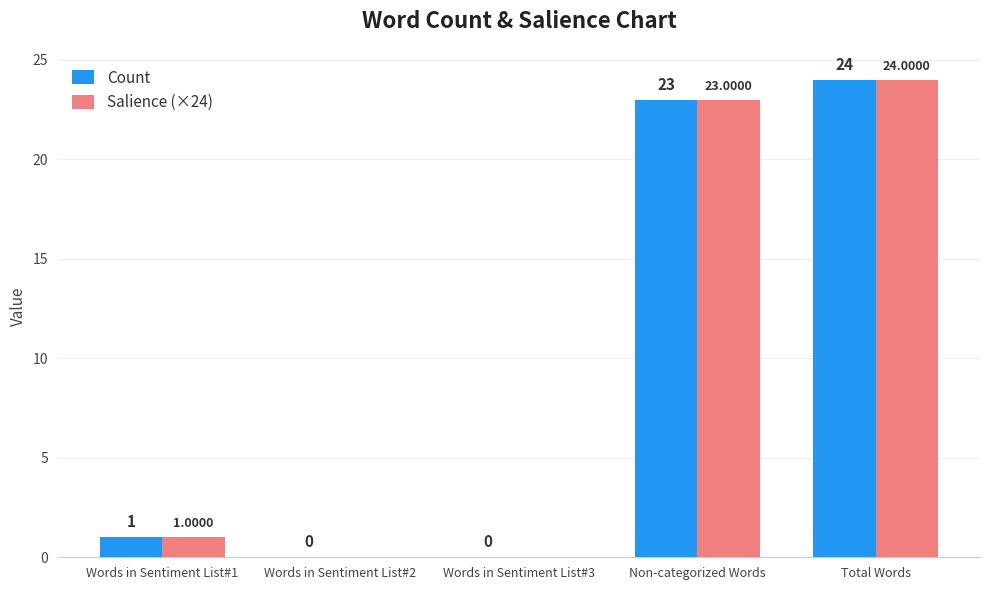

What is the total value across all series at Total Words?

48